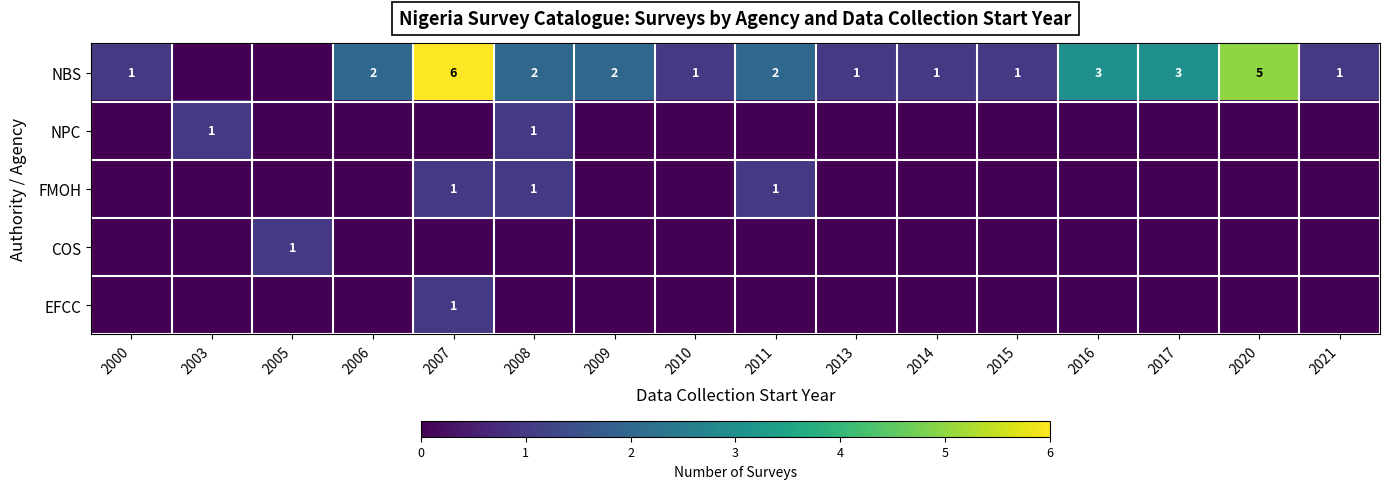

At which category does the chart reach its minimum across all series?

2003